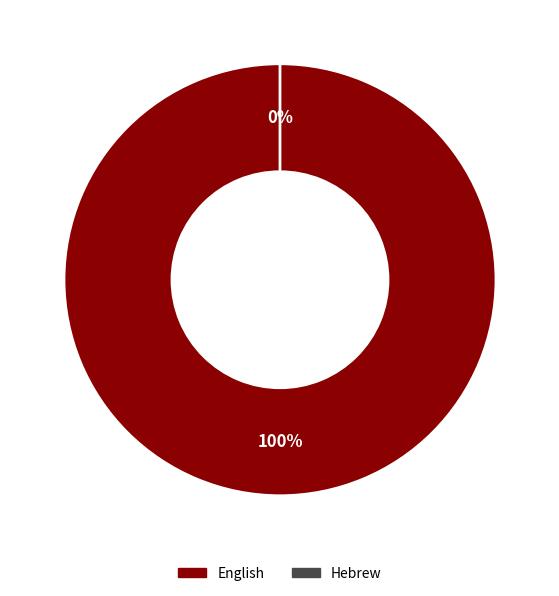

Which category has the biggest portion of the pie?

English